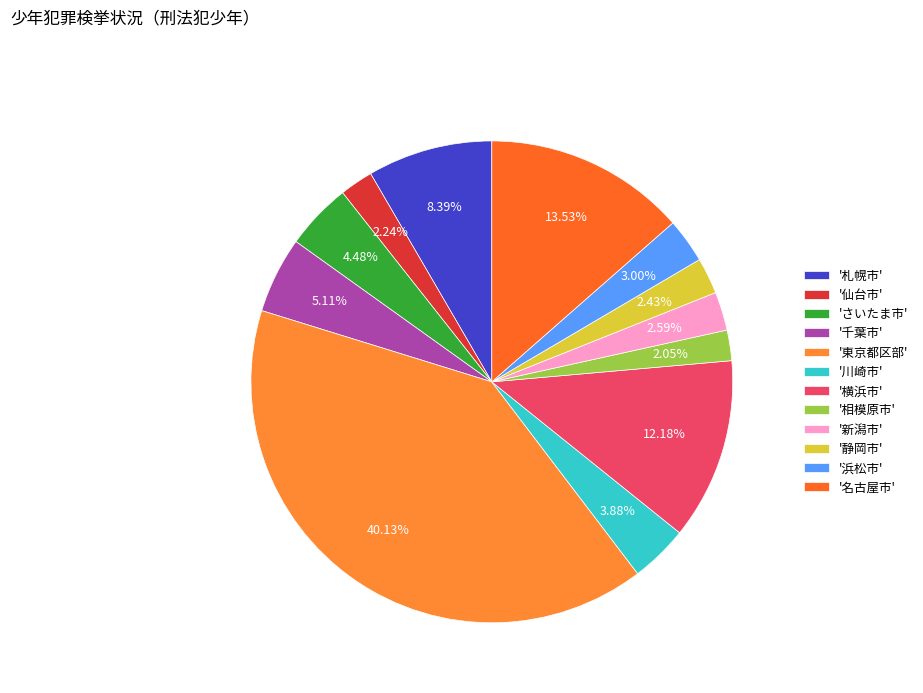

Rank the categories by value from lowest to highest.

相模原市, 仙台市, 静岡市, 新潟市, 浜松市, 川崎市, さいたま市, 千葉市, 札幌市, 横浜市, 名古屋市, 東京都区部